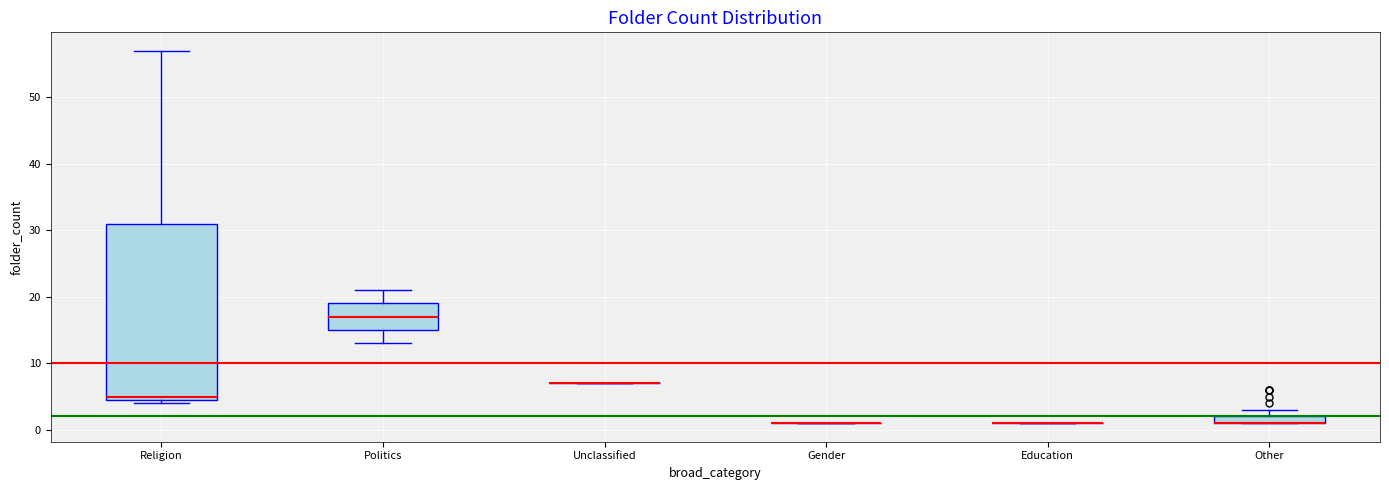

Comparing the boxes themselves (not the whiskers), which one is the tallest?

Religion